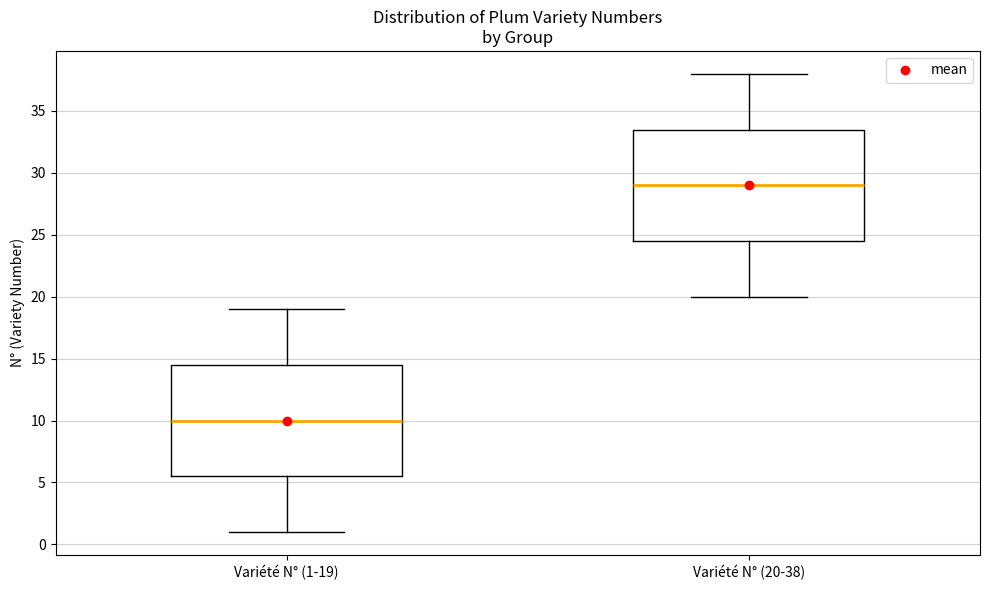

Where does the upper whisker of the box for Variété N° (1-19) end on the y-axis? The values are not printed on the chart, so give them approximately, as read against the axis.

19.0